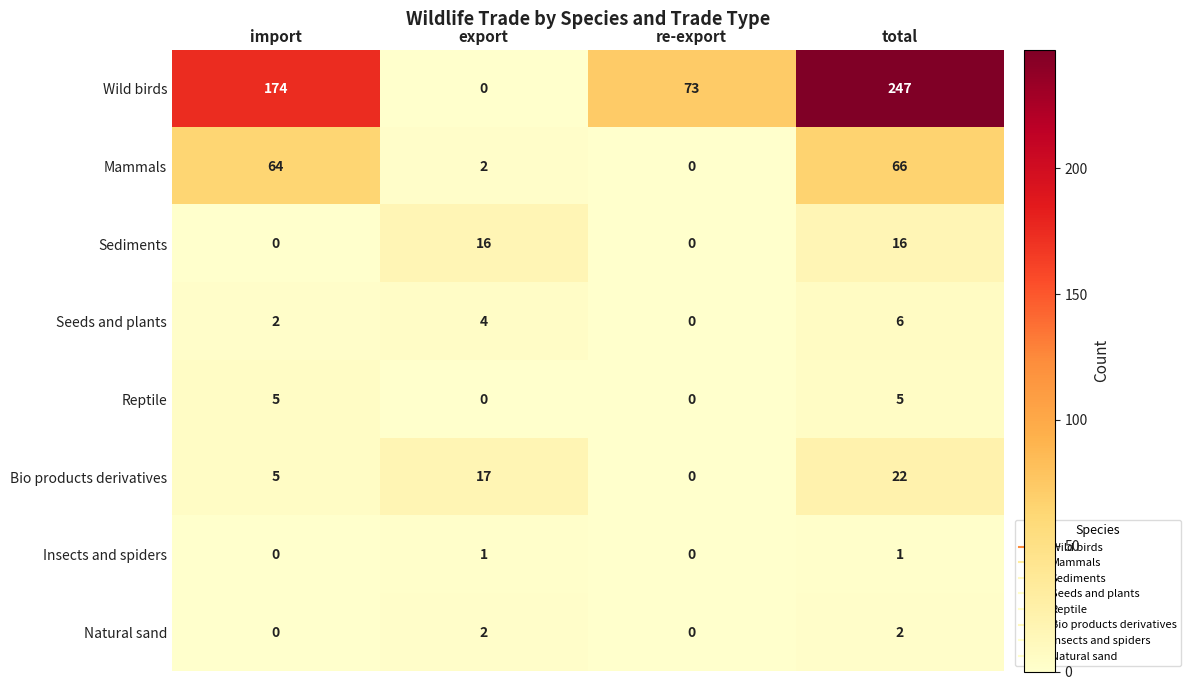

At which category is the sum across all series the highest?

total